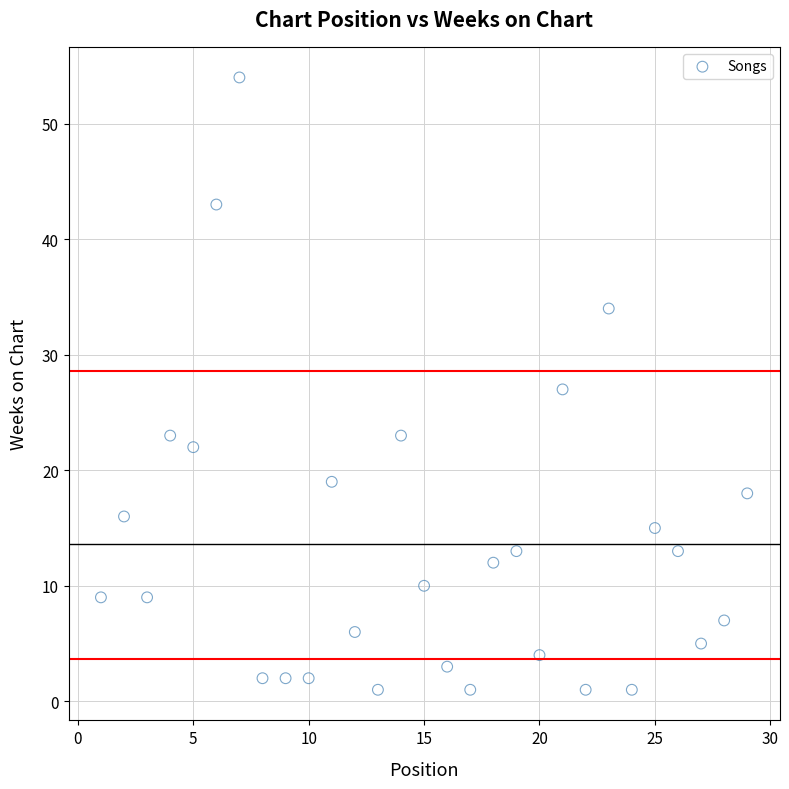

What is the range of Y values (max minus min)?

53